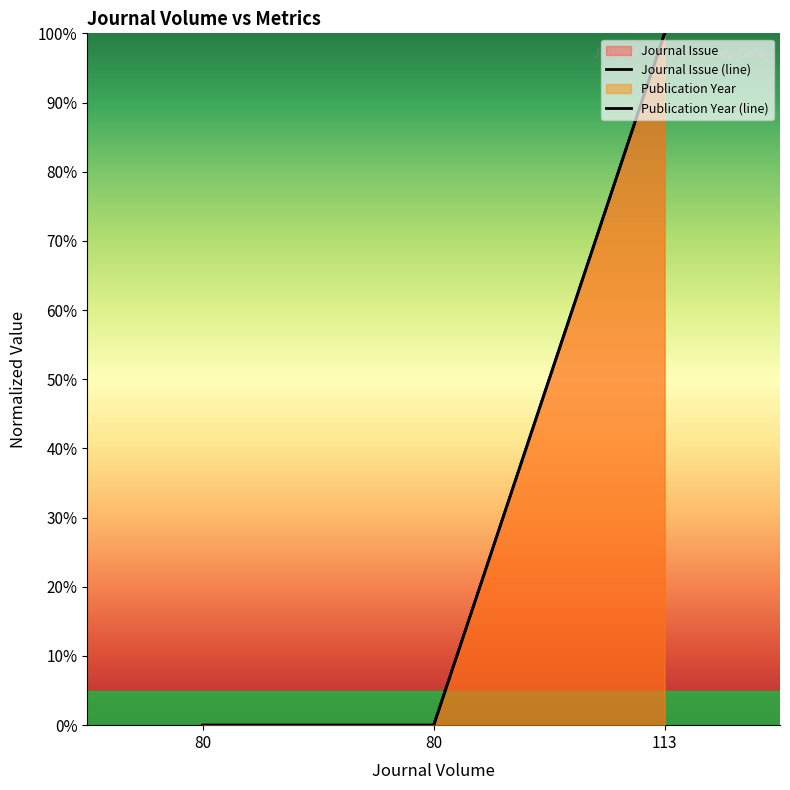

Which category has the lowest value in the Journal Issue (line) series?

80